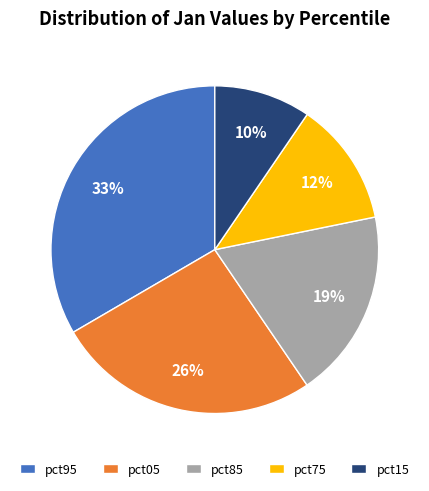

Which slice is the smallest?

pct15